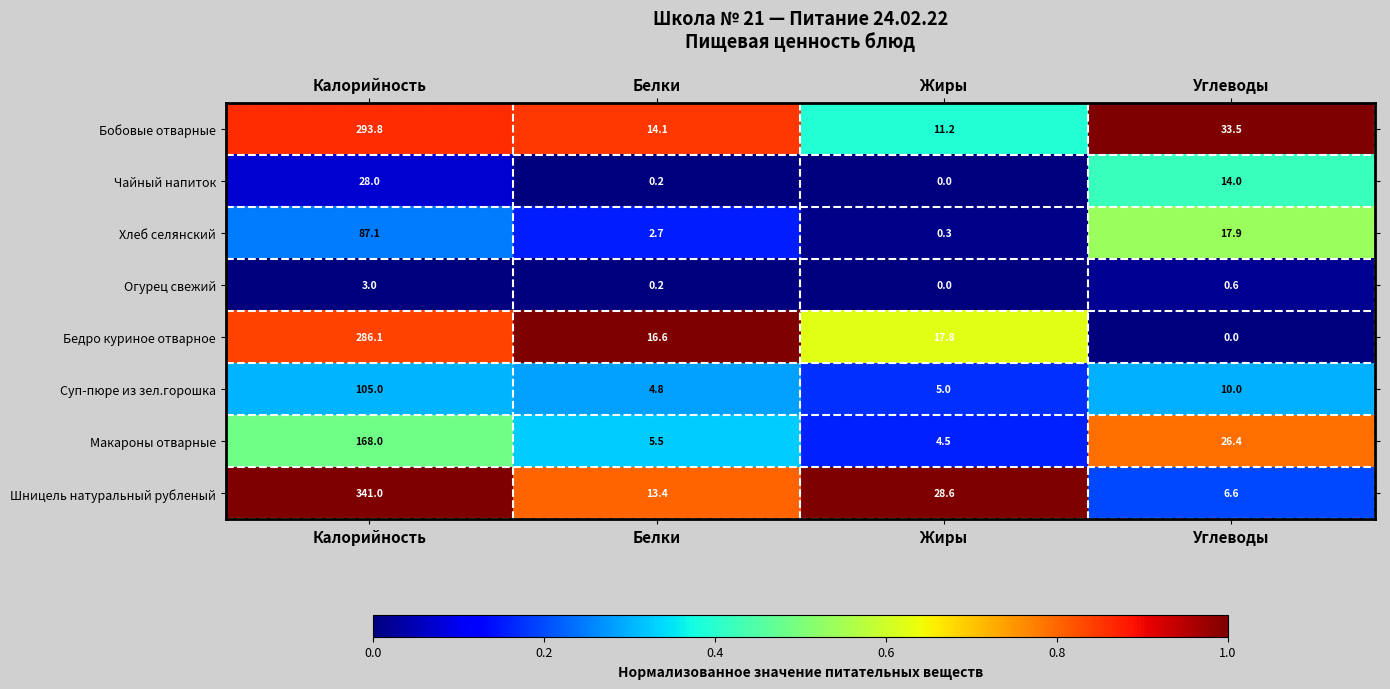

True or false: Чайный напиток has a value of 45.9 at Калорийность.

False